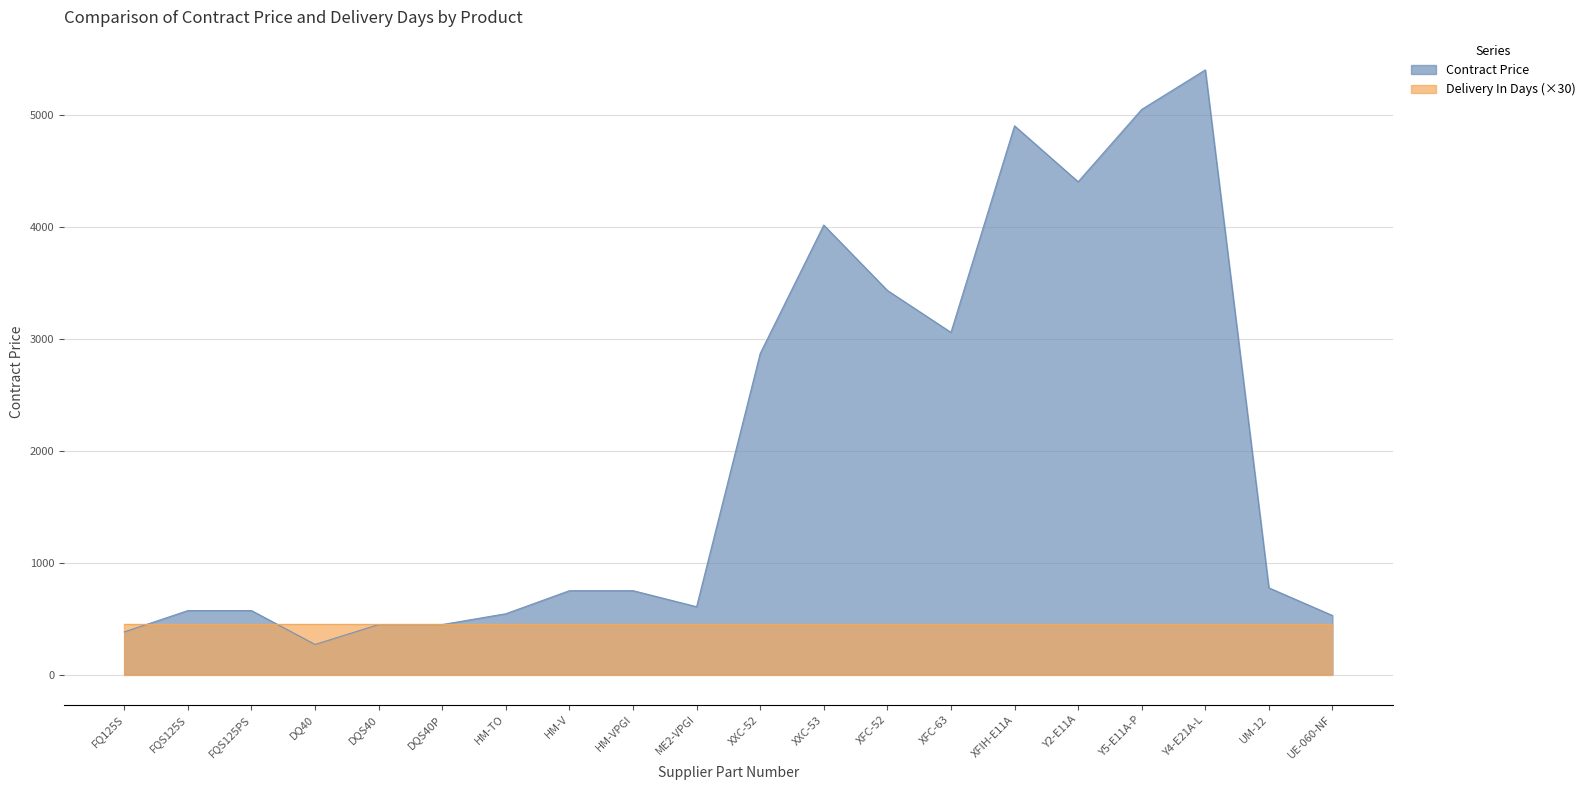

The chart shows a value of 7630.3 at Y4-E21A-L. True or false?

False